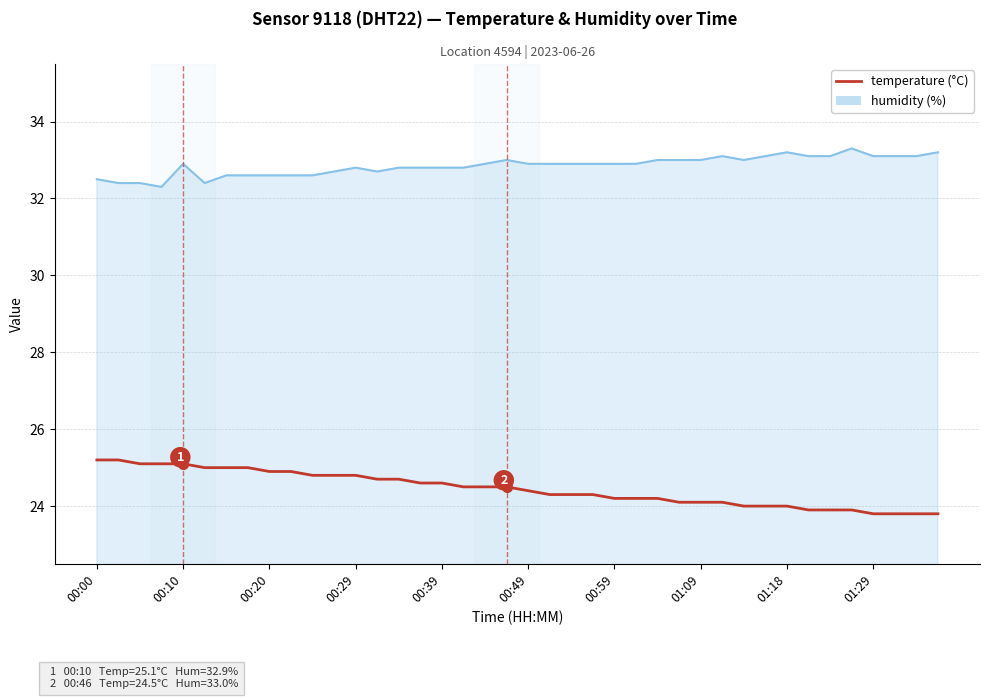

What is the maximum value shown in the chart?

33.3